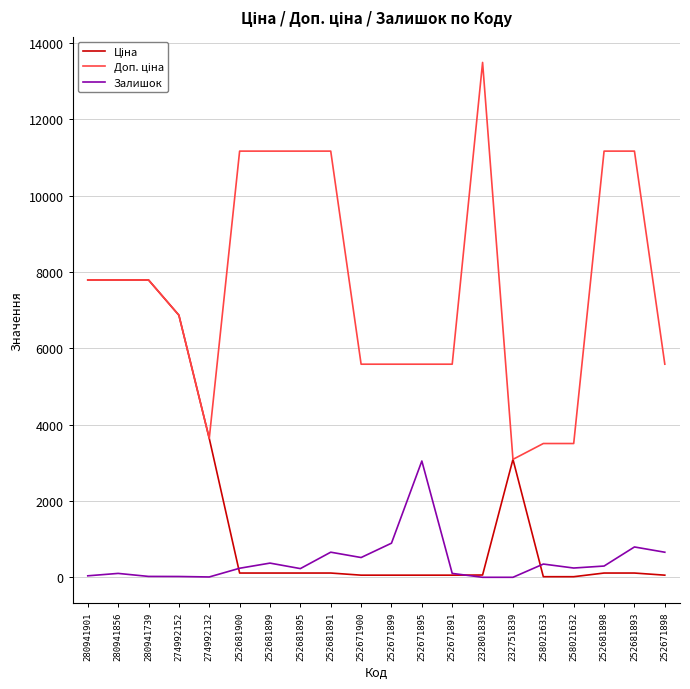

Which category has the highest value in the Залишок series?

252671895